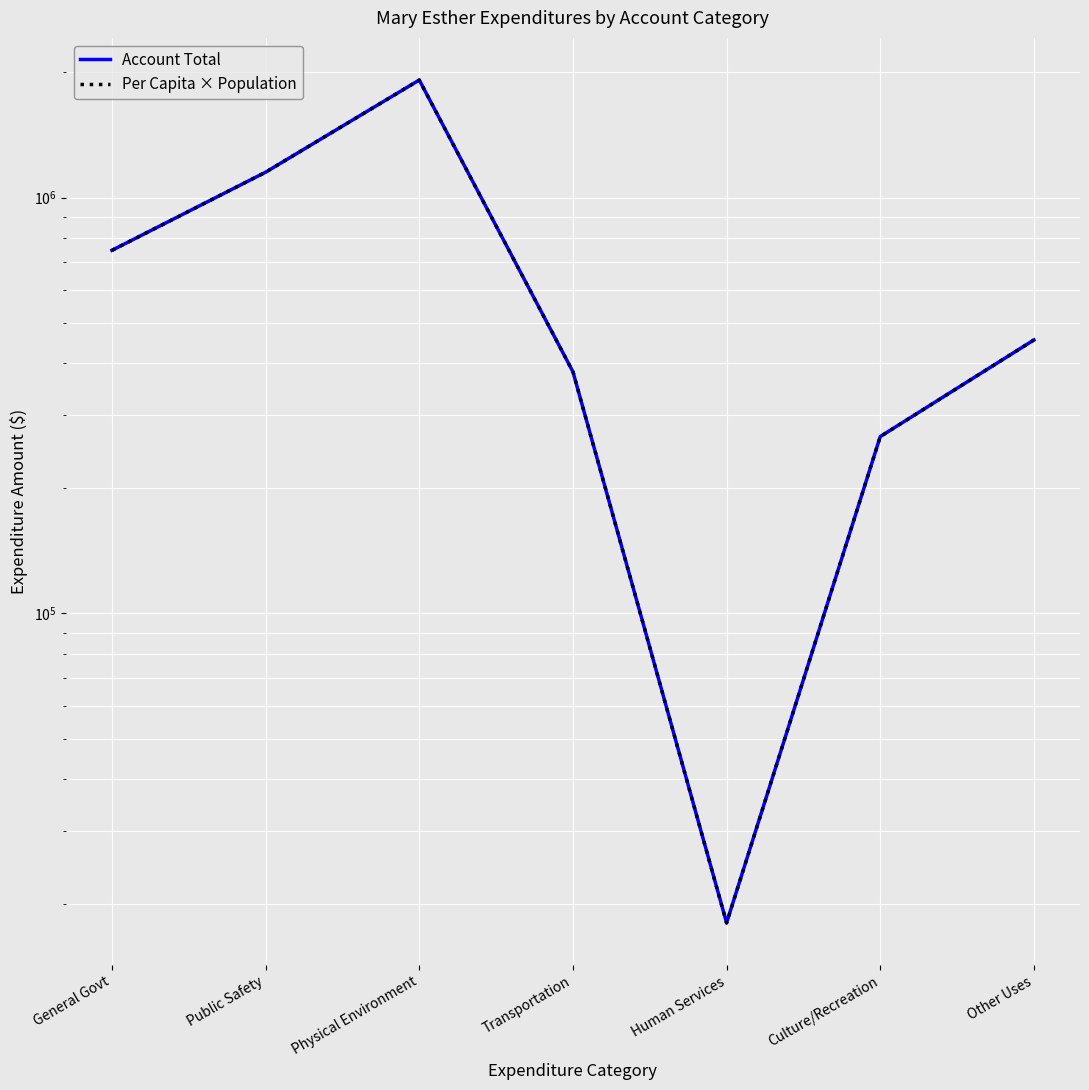

What are all the series names shown in the legend?

Account Total, Per Capita × Population